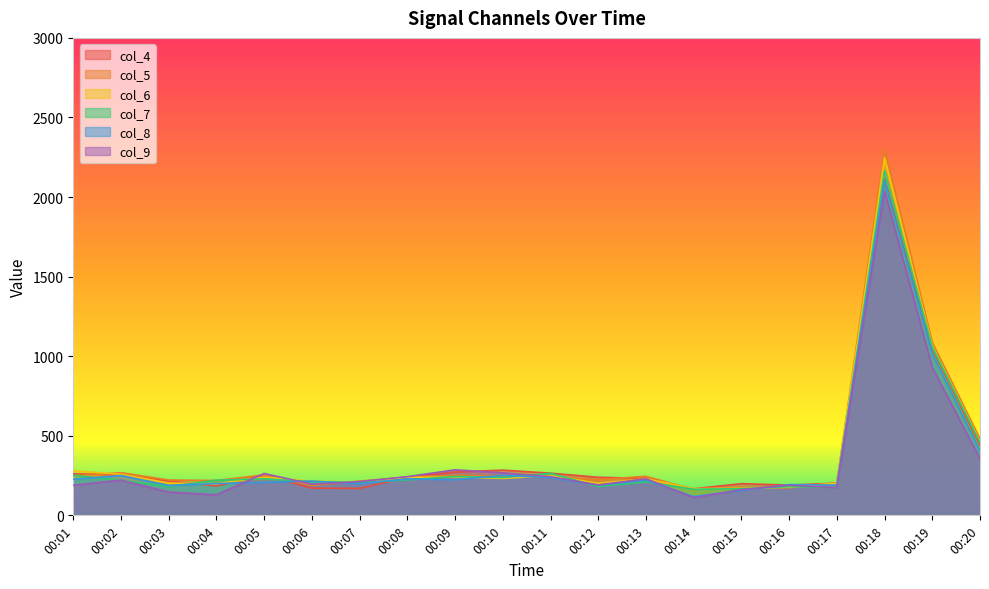

At which category is the sum across all series the highest?

00:18